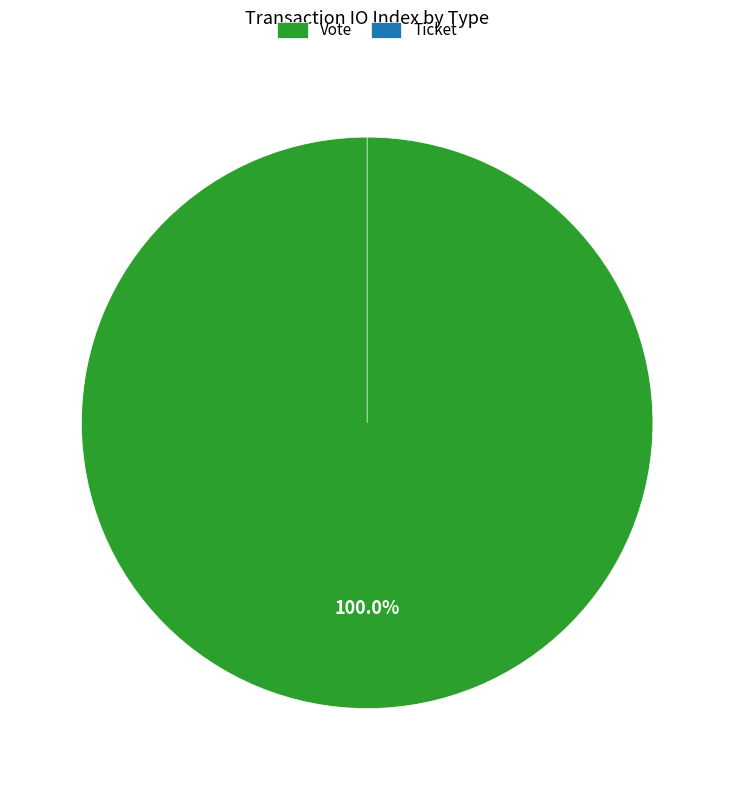

How many slices are in this pie chart?

2